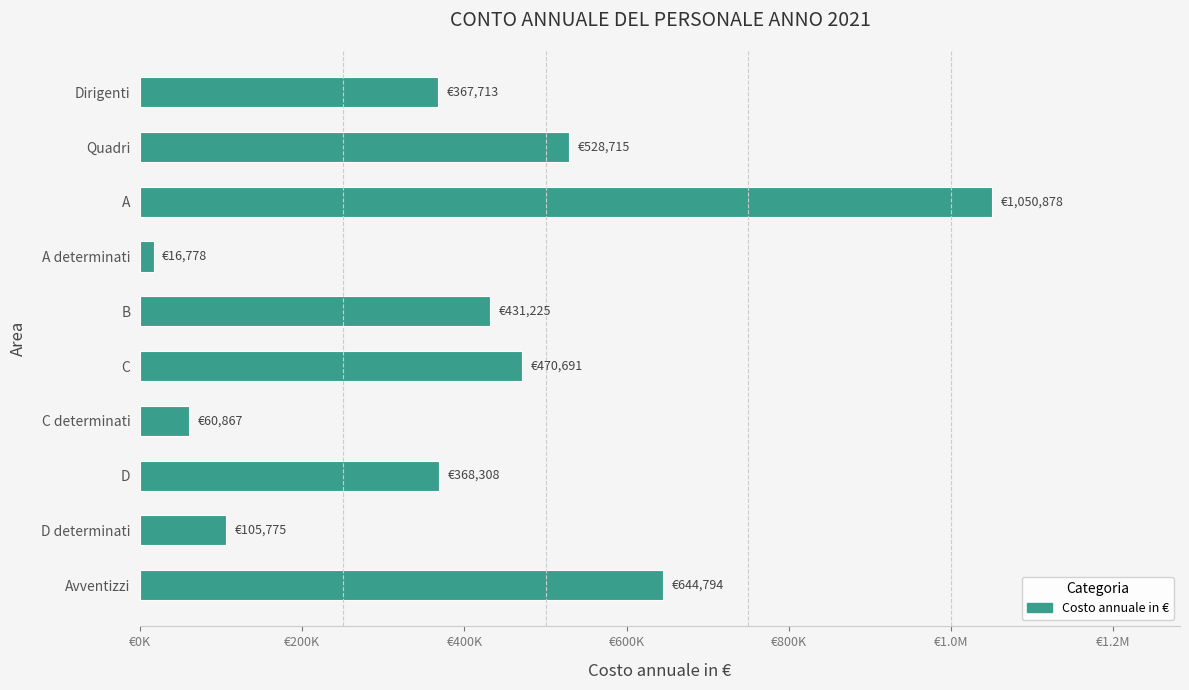

Does the chart contain any negative values?

No